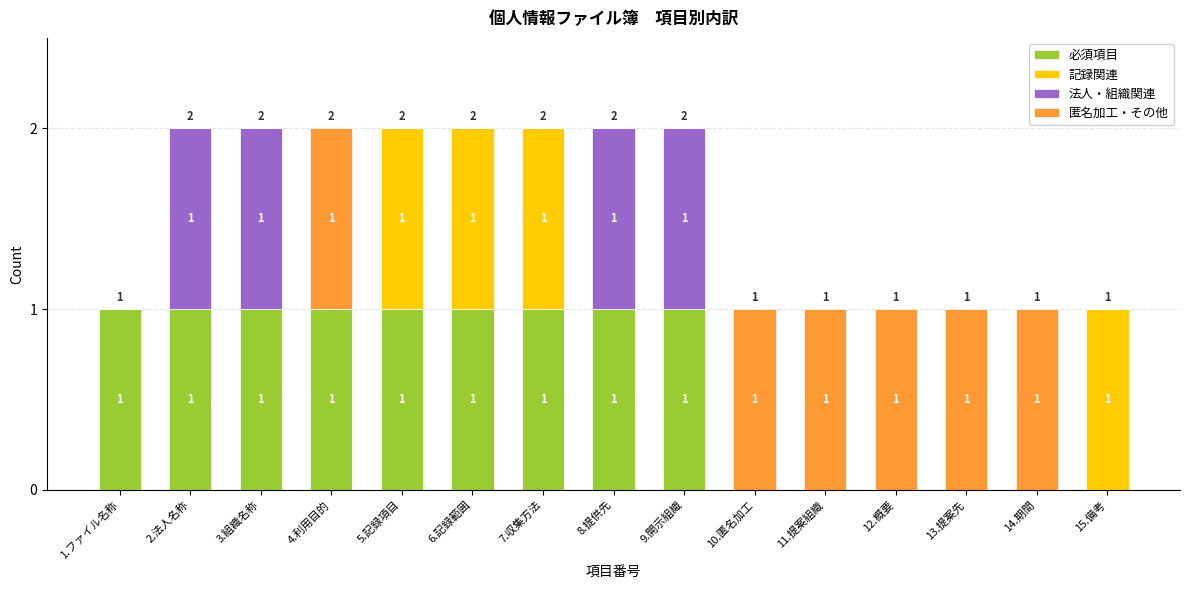

The 必須項目 series shows 1 at 6.記録範囲. True or false?

True